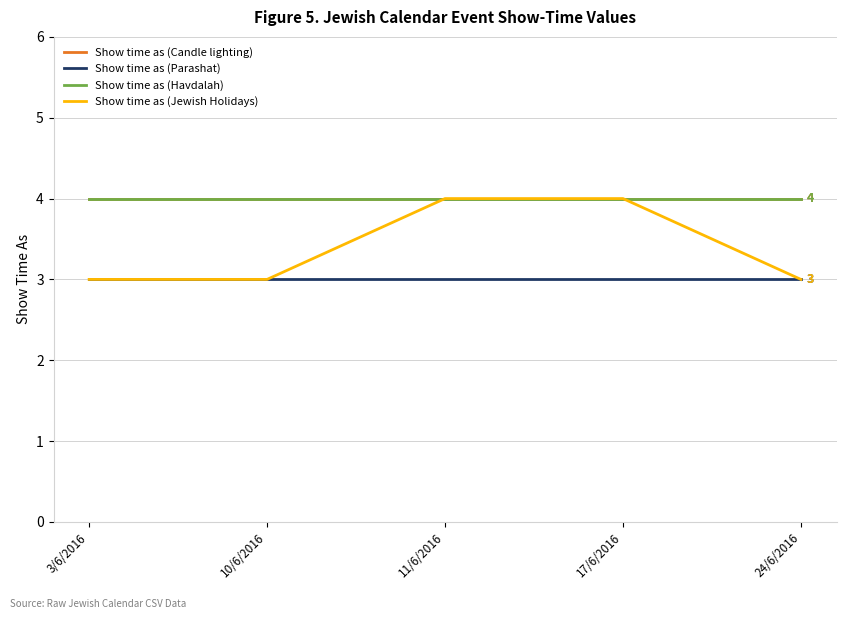

Is this an area chart (filled region under the line)?

No